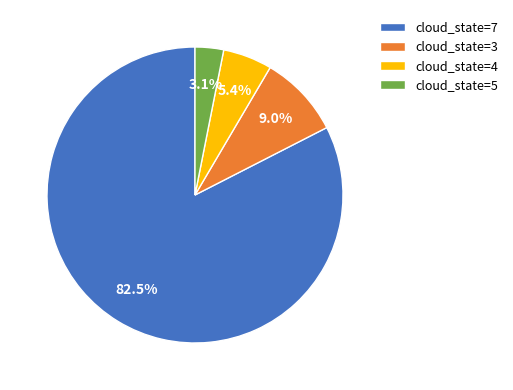

How many segments does this pie chart have?

4